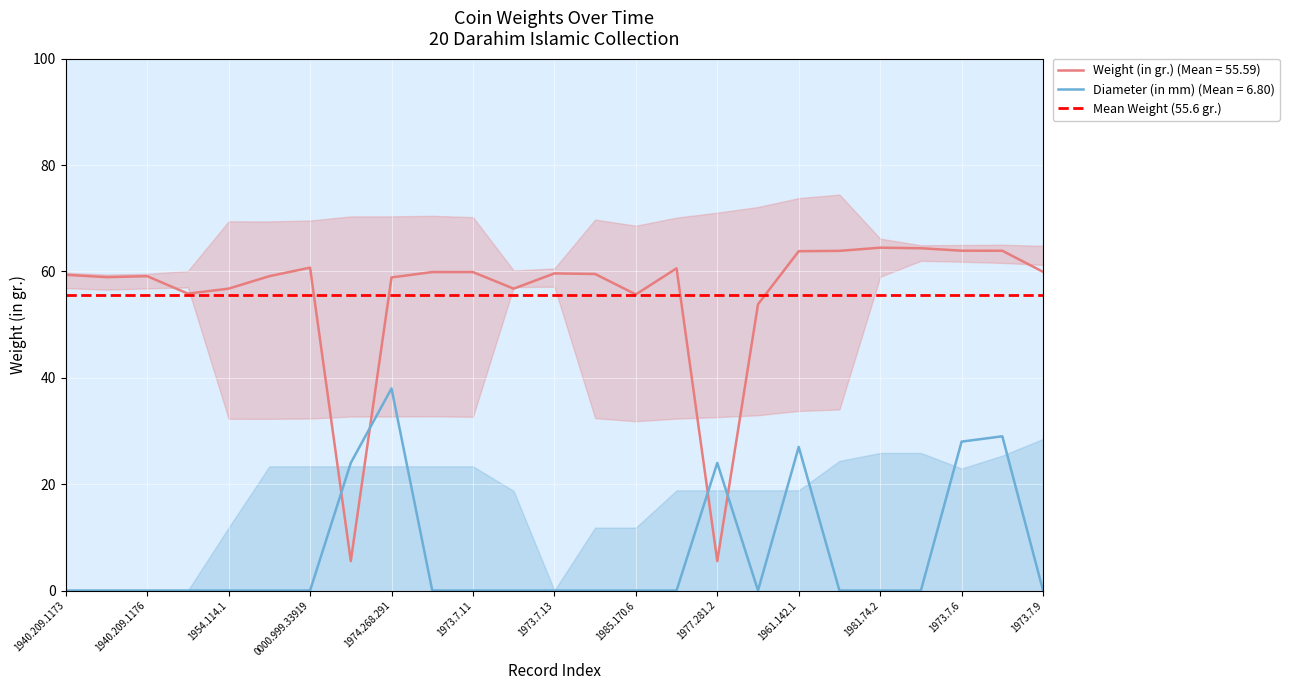

Reading right to left, extract all data points from this chart.

Weight (in gr.): 1973.7.9=59.9	1973.7.7=63.9	1973.7.6=63.9	1981.74.3=64.4	1981.74.2=64.5	1981.74.1=63.9	1961.142.1=63.8	1984.22.2=53.8	1977.281.2=5.5	1973.7.8=60.6	1985.170.6=55.7	1985.170.5=59.5	1973.7.13=59.6	1973.7.12=56.8	1973.7.11=59.9	1973.7.10=59.9	1974.268.291=58.9	1983.81.4=5.5	0000.999.33919=60.7	1954.153.2=59.1	1954.114.1=56.8	1940.209.1177=55.8	1940.209.1176=59.1	1940.209.1174=58.9	1940.209.1173=59.4
Diameter (in mm): 1973.7.9=0.0	1973.7.7=29.0	1973.7.6=28.0	1981.74.3=0.0	1981.74.2=0.0	1981.74.1=0.0	1961.142.1=27.0	1984.22.2=0.0	1977.281.2=24.0	1973.7.8=0.0	1985.170.6=0.0	1985.170.5=0.0	1973.7.13=0.0	1973.7.12=0.0	1973.7.11=0.0	1973.7.10=0.0	1974.268.291=38.0	1983.81.4=24.0	0000.999.33919=0.0	1954.153.2=0.0	1954.114.1=0.0	1940.209.1177=0.0	1940.209.1176=0.0	1940.209.1174=0.0	1940.209.1173=0.0